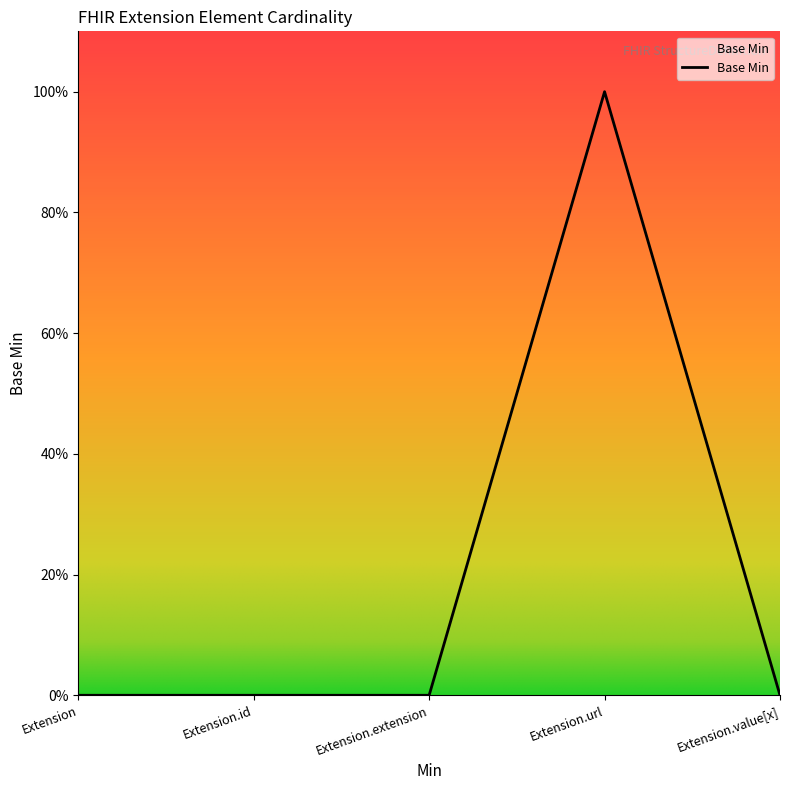

Does the chart have visible grid lines?

No